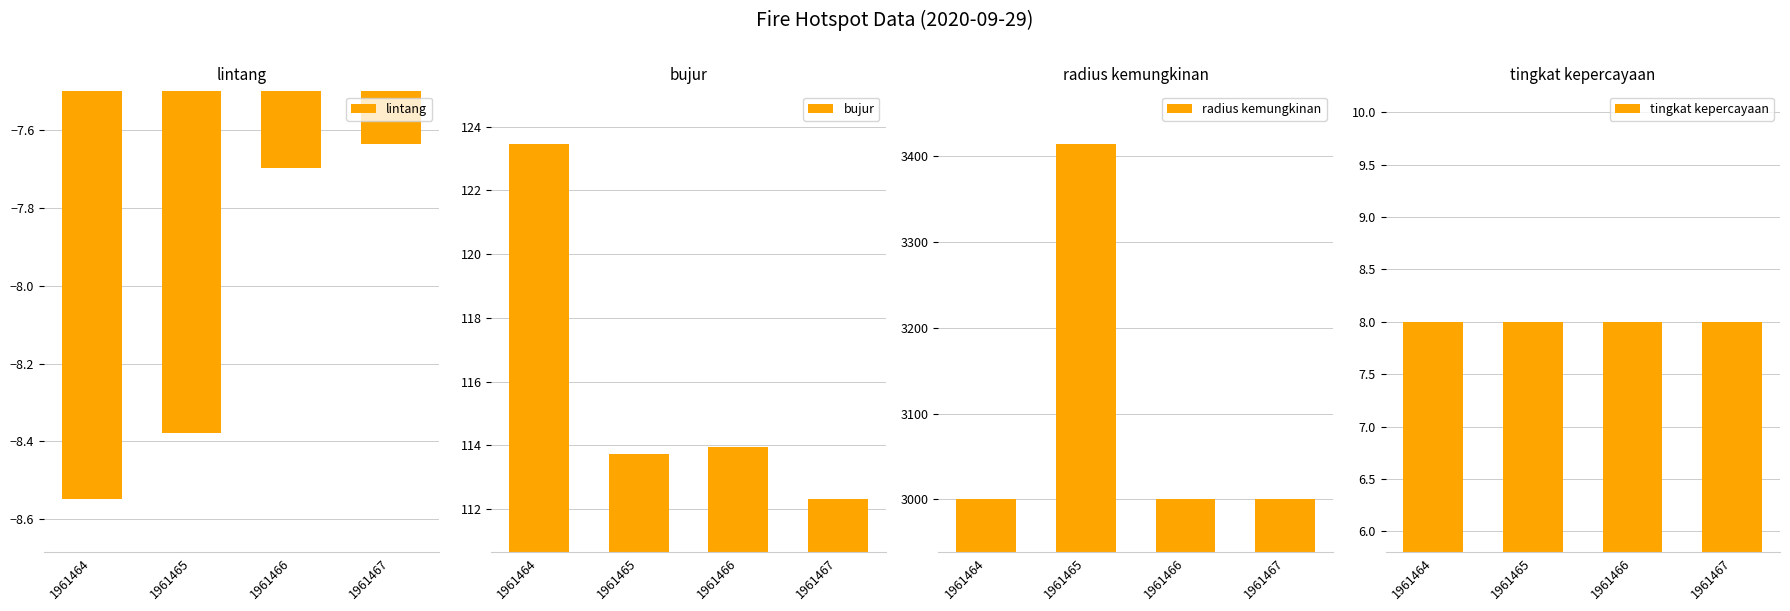

How many bars are there in total?

16